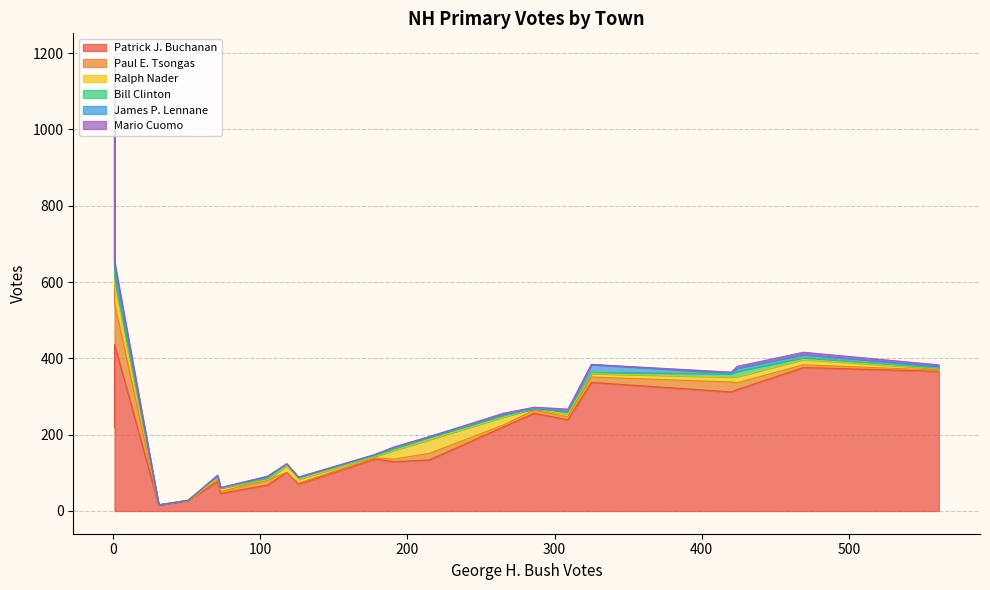

How many series are shown in this chart?

6